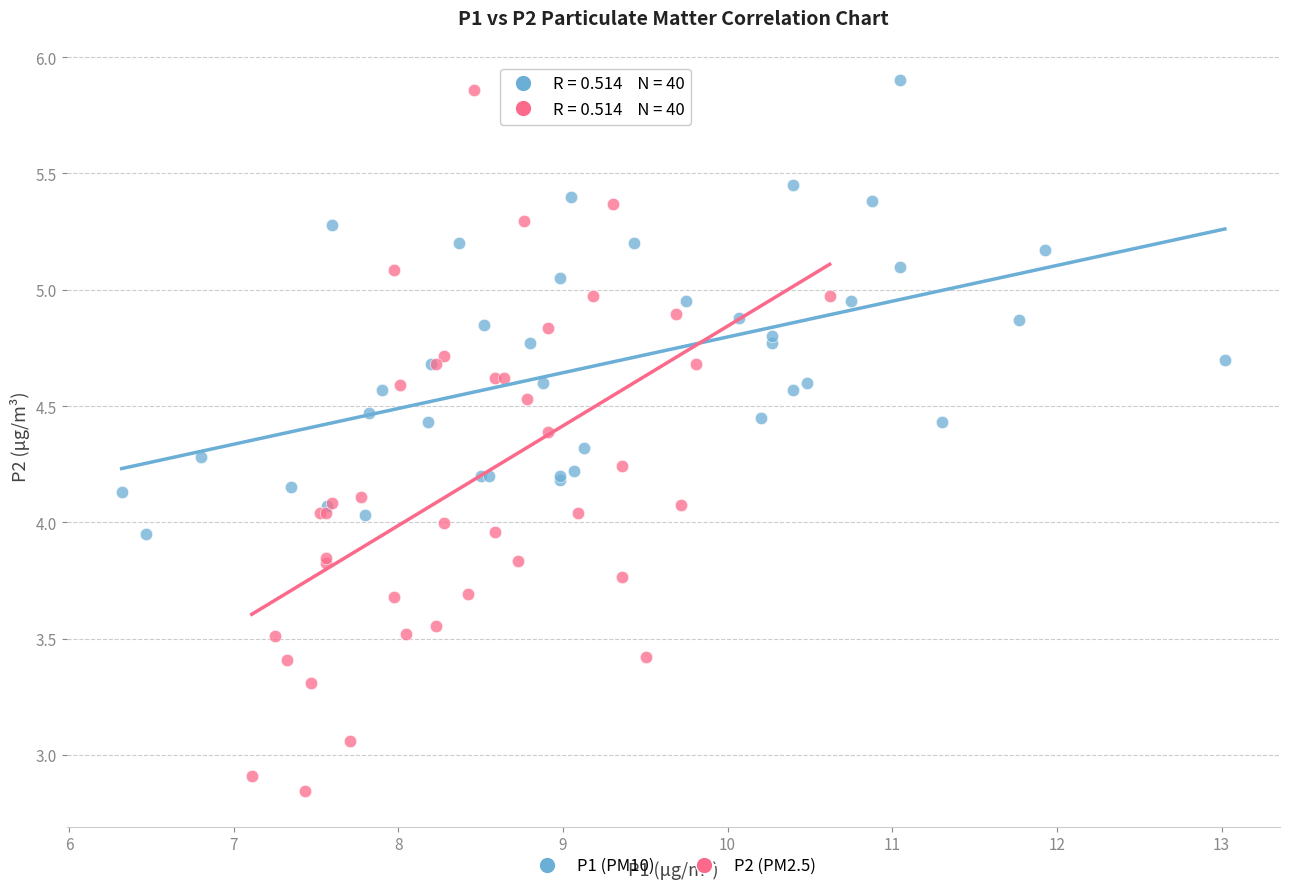

Which series has the largest Y range (max minus min)?

P2 (PM2.5)